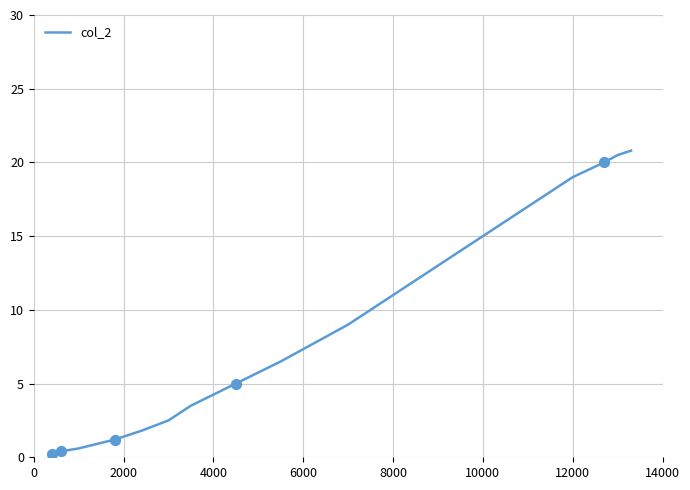

What is the difference between the maximum and minimum values?

20.6